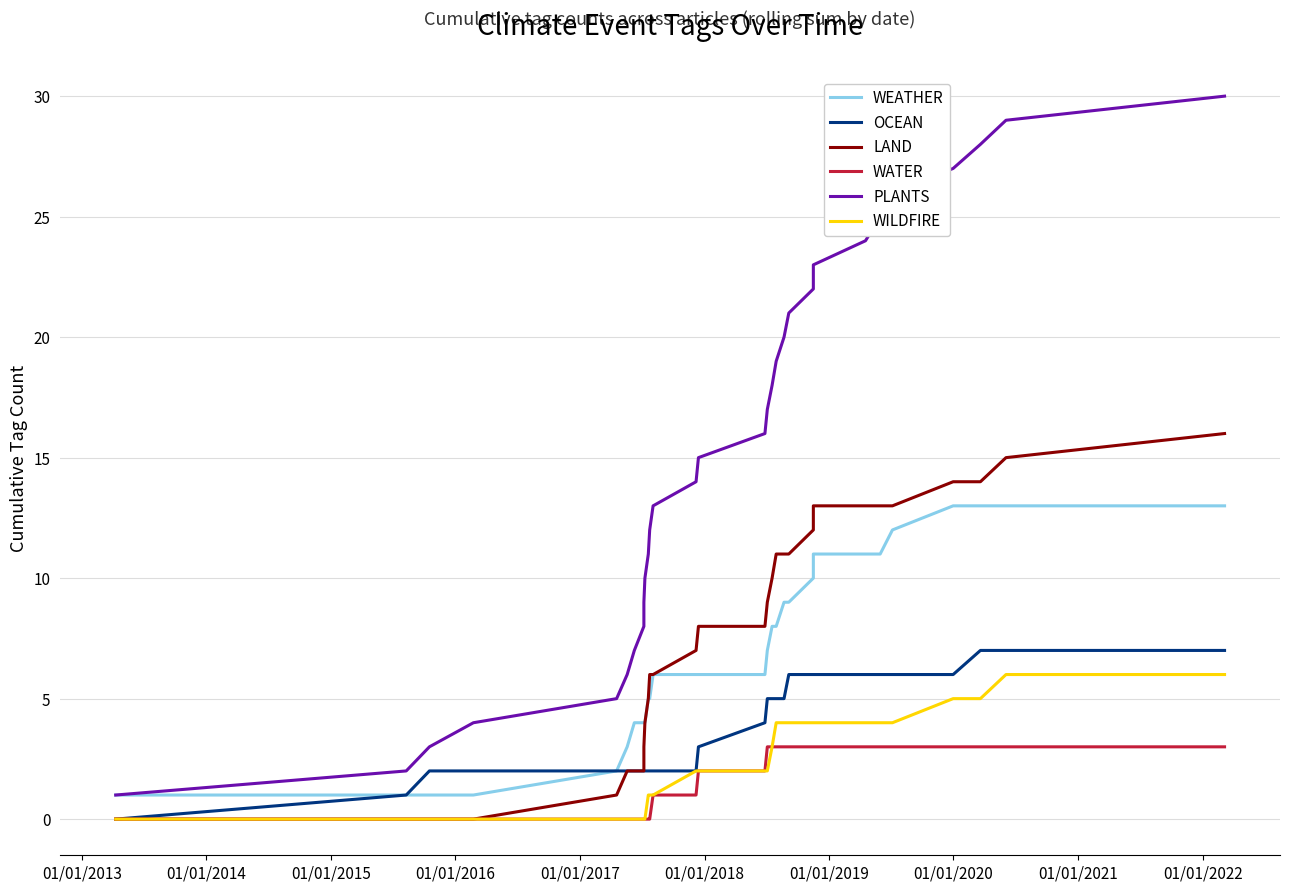

What are all the series names shown in the legend?

WEATHER, OCEAN, LAND, WATER, PLANTS, WILDFIRE